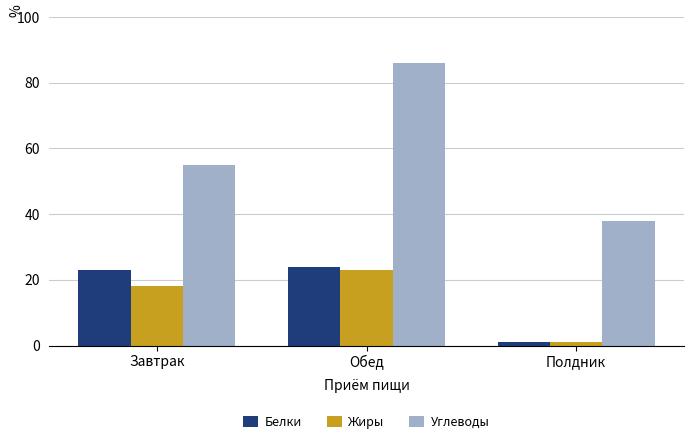

How many bars are there in each group?

3